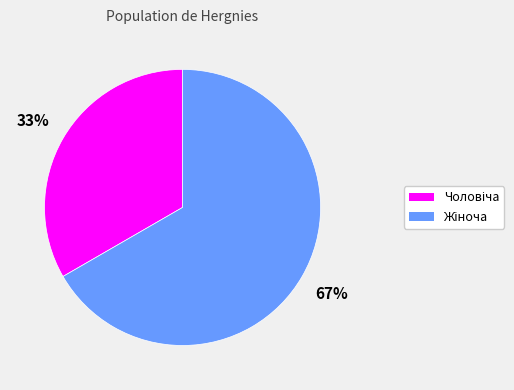

Is there any slice that represents more than half of the pie?

Yes